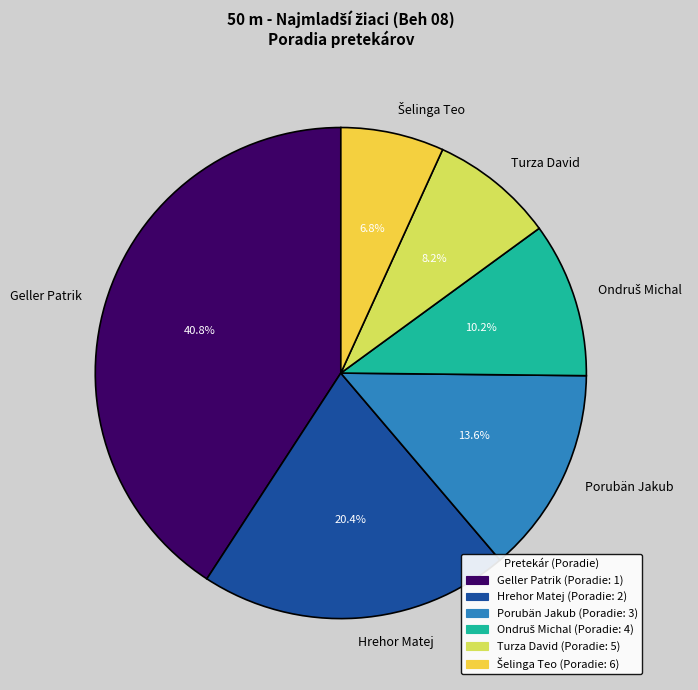

To the nearest percent, what portion does Porubän Jakub represent?

14%